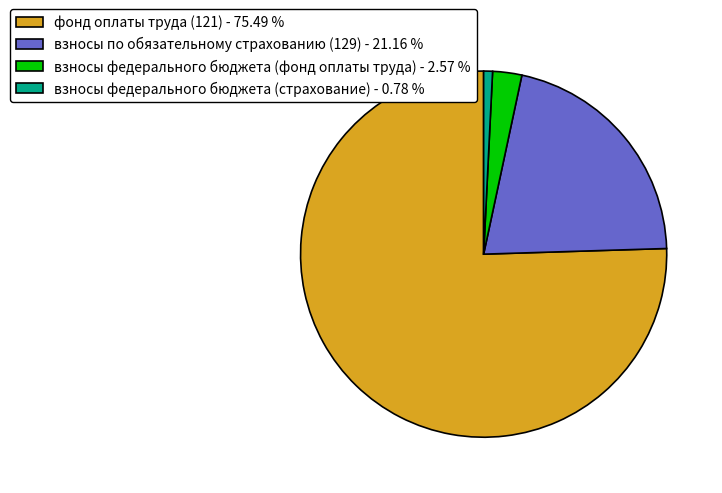

Do взносы федерального бюджета (фонд оплаты труда) and фонд оплаты труда (121) together represent more than half of the pie?

Yes